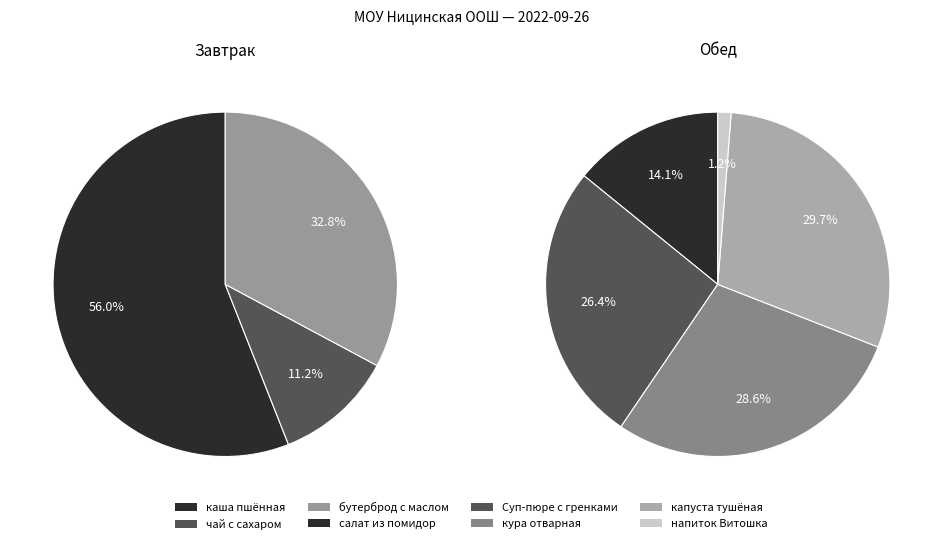

Does any single category account for the majority?

No